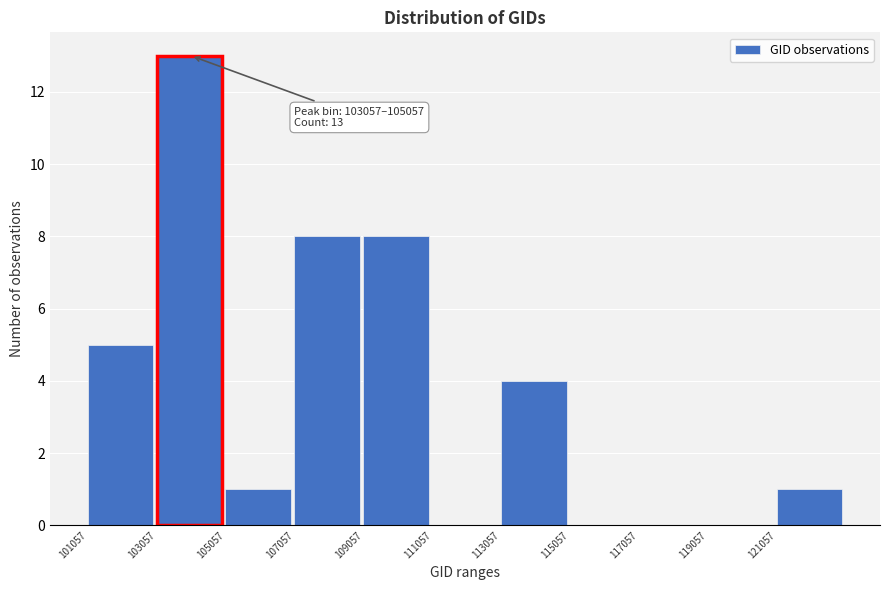

Over which range of the x-axis is the bar tallest?

103000 to 105000